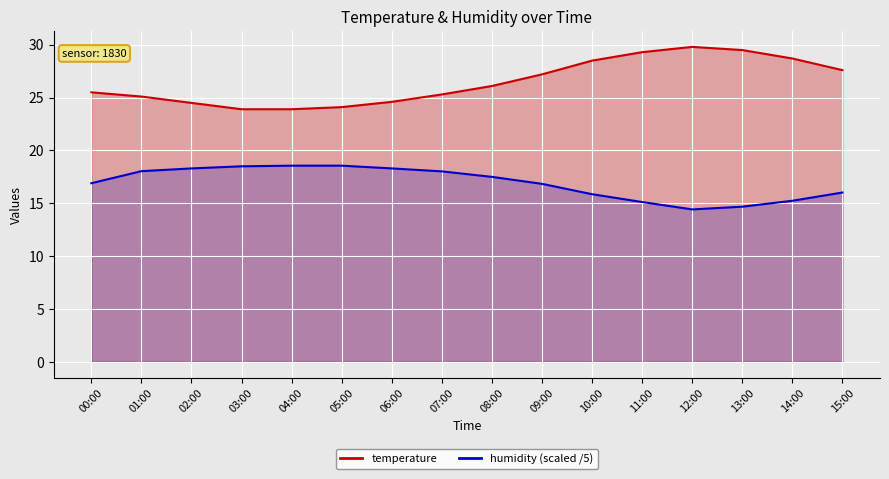

True or false: temperature has more than 0 points higher than both neighbors.

True